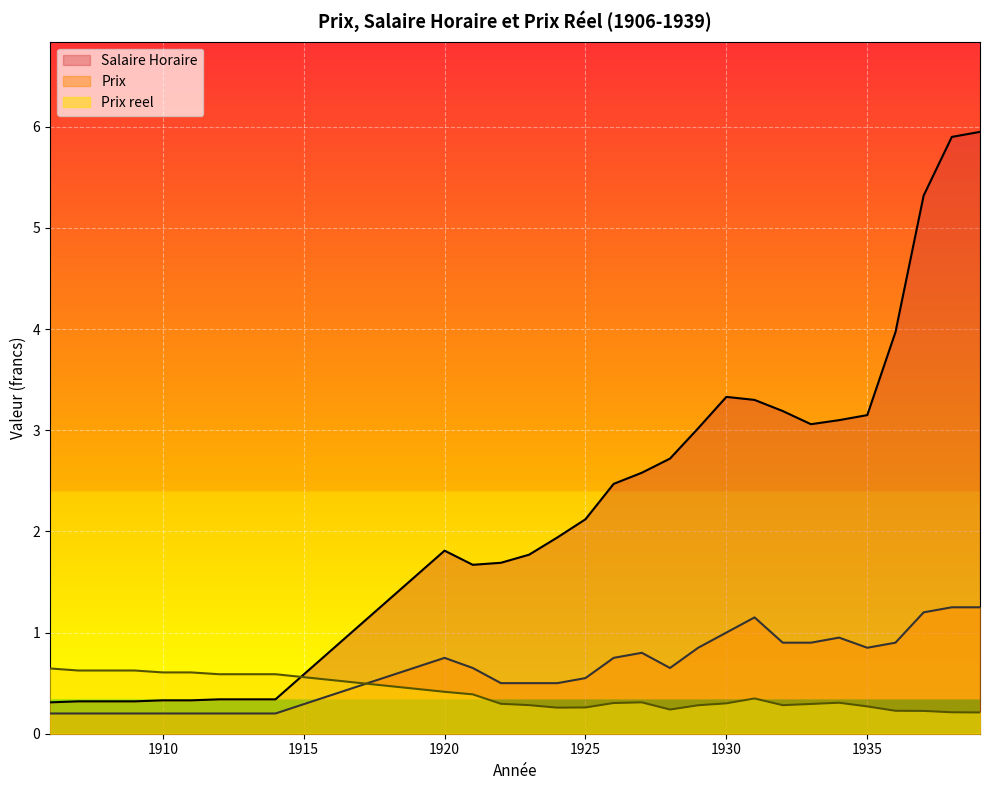

Which label corresponds to the smallest value in the chart?

1906